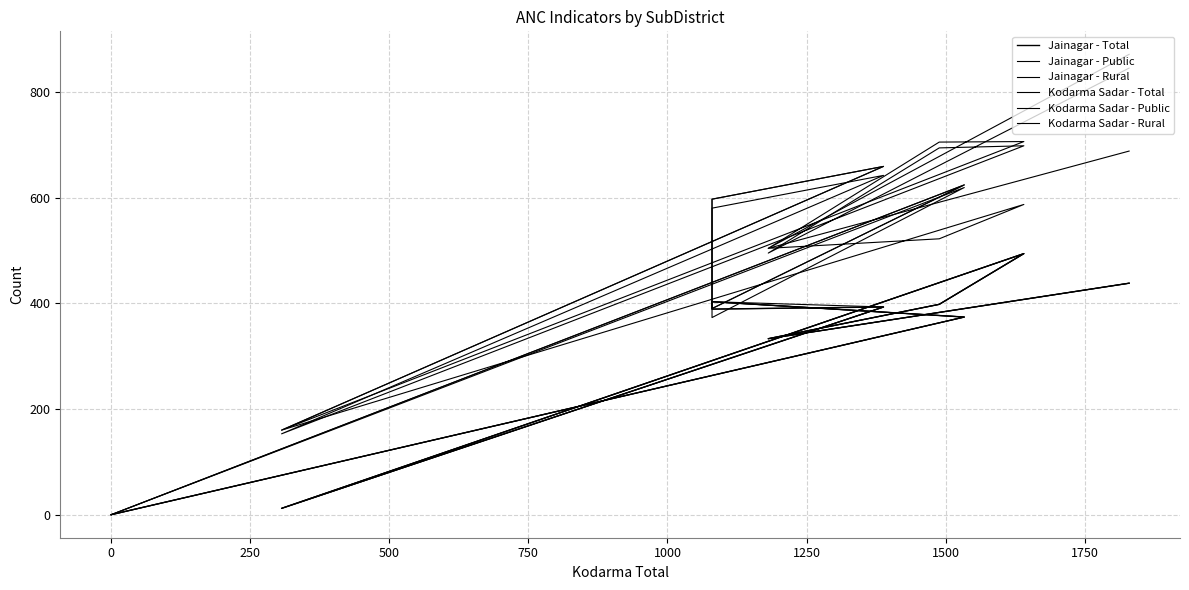

What is the sum of all Jainagar - Rural values?

3248